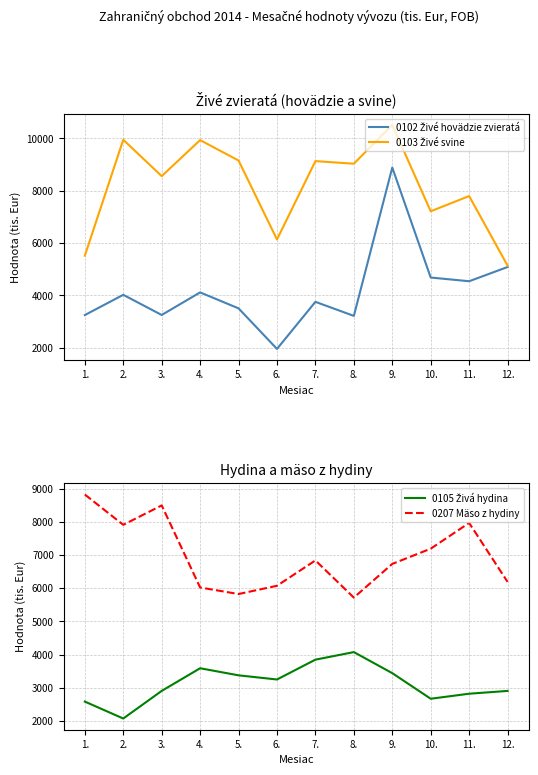

Rank the series by their maximum value, from lowest to highest.

0105 Živá hydina, 0207 Mäso z hydiny, 0102 Živé hovädzie zvieratá, 0103 Živé svine